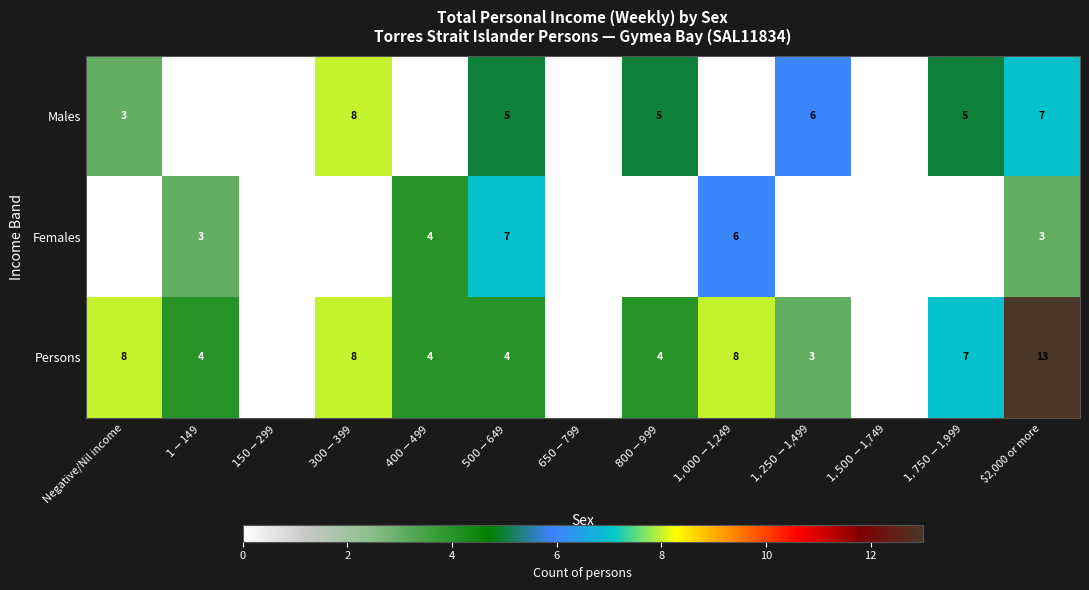

Where does the Persons series first go above 4?

Negative/Nil income